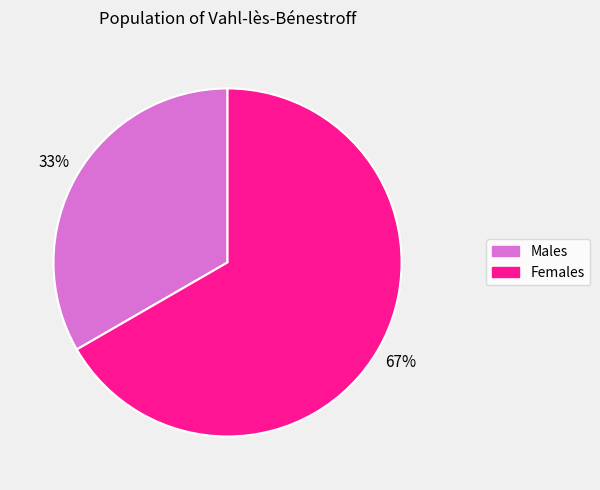

To the nearest percent, what is the average slice percentage?

50%